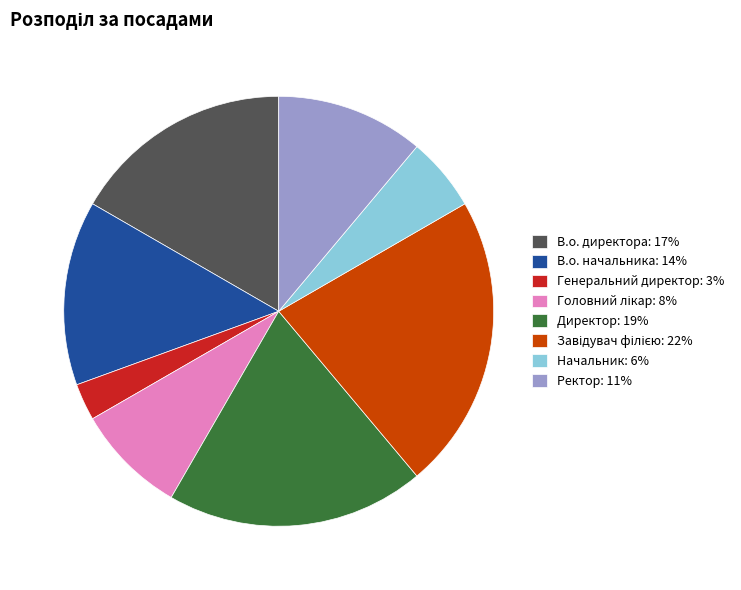

Is there a majority slice in this chart?

No